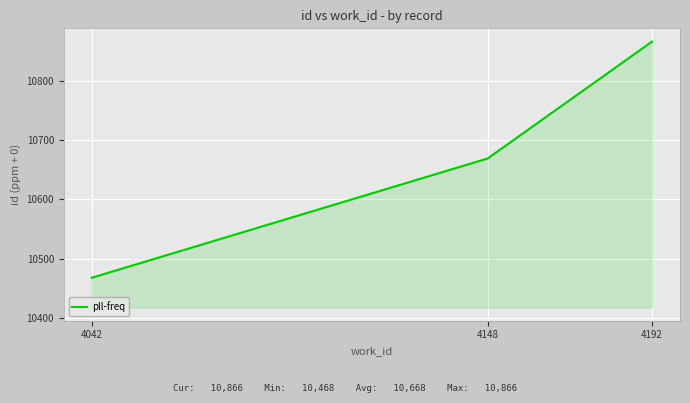

How many lines are shown in the chart?

1